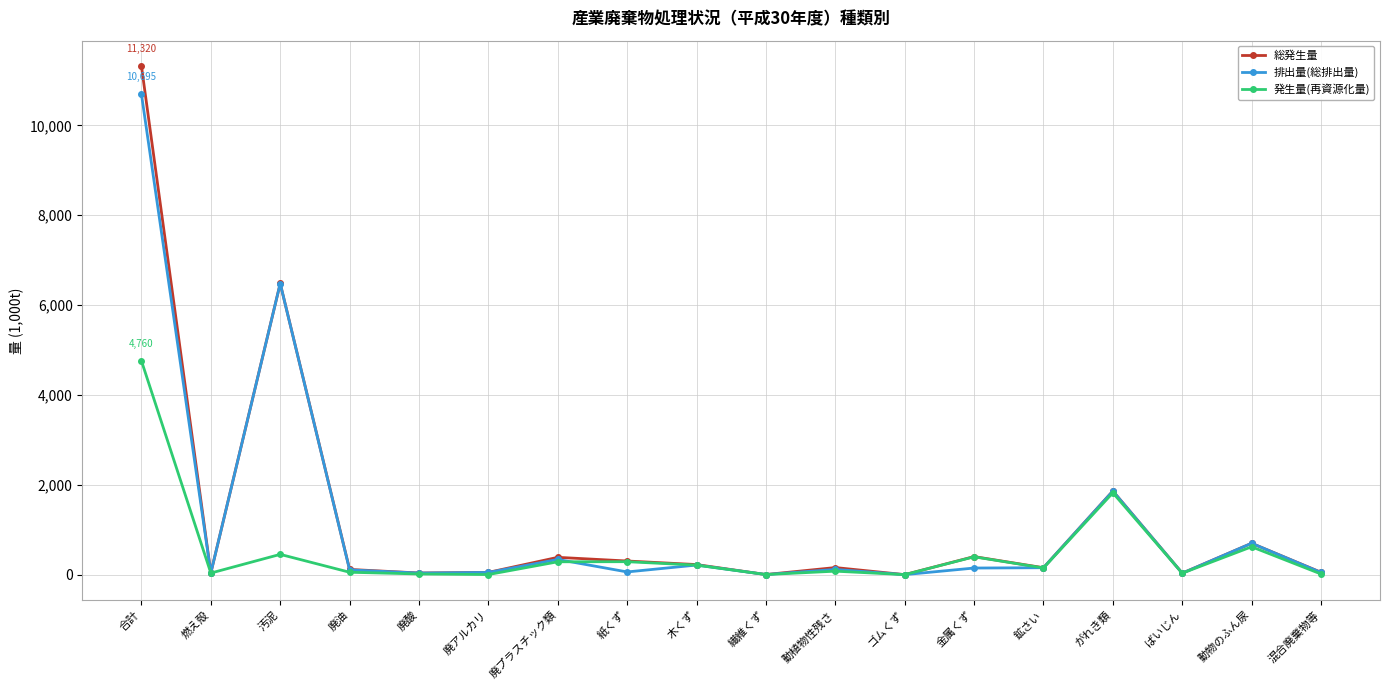

What is the total value across all series at 鉱さい?

462.8